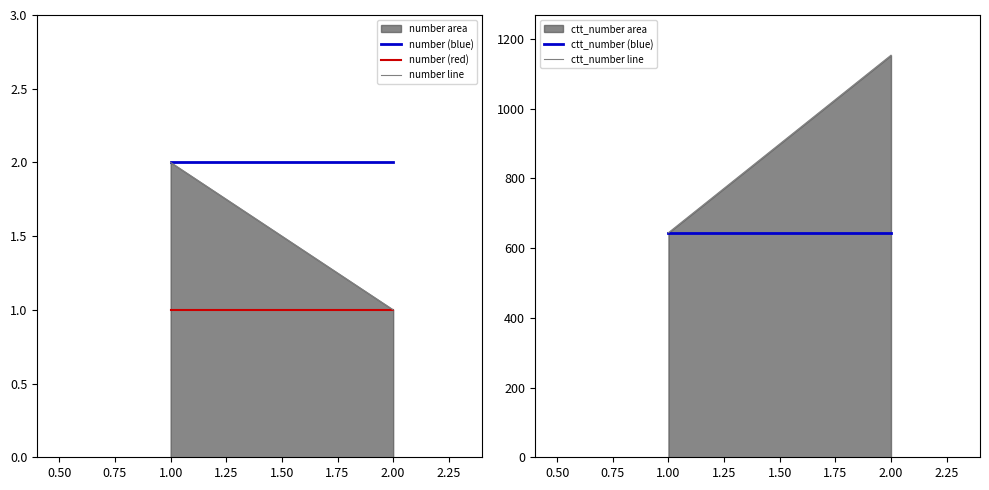

What is the average value of the ctt_number line series?

898